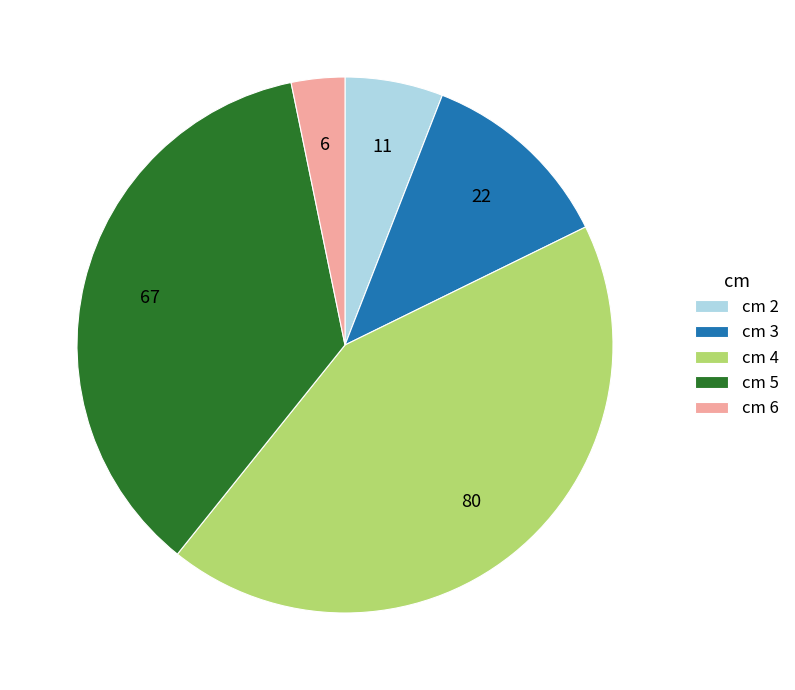

Which category has the biggest portion of the pie?

cm 4